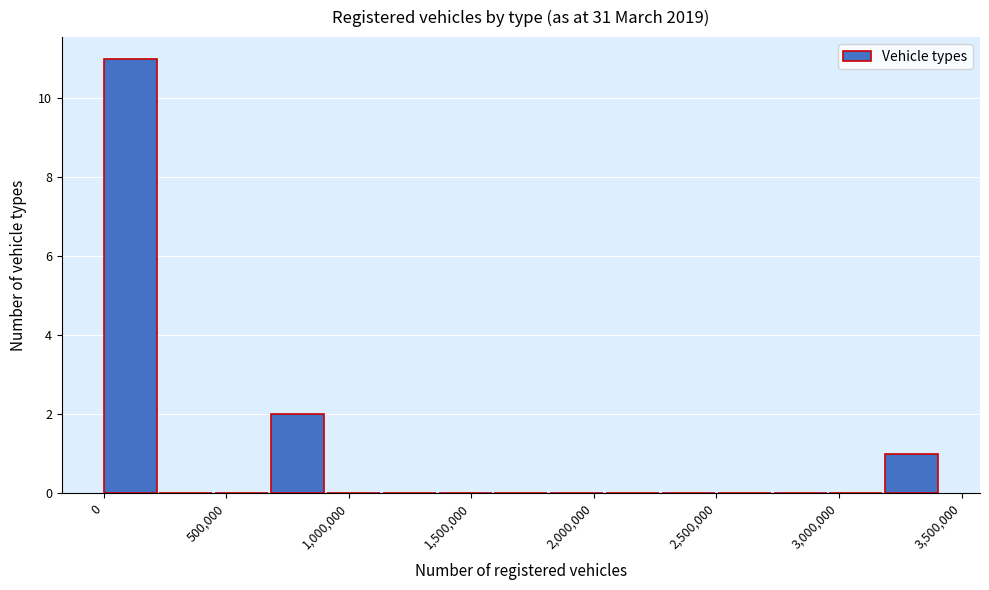

Which range on the x-axis has the tallest bar?

0 to 250000